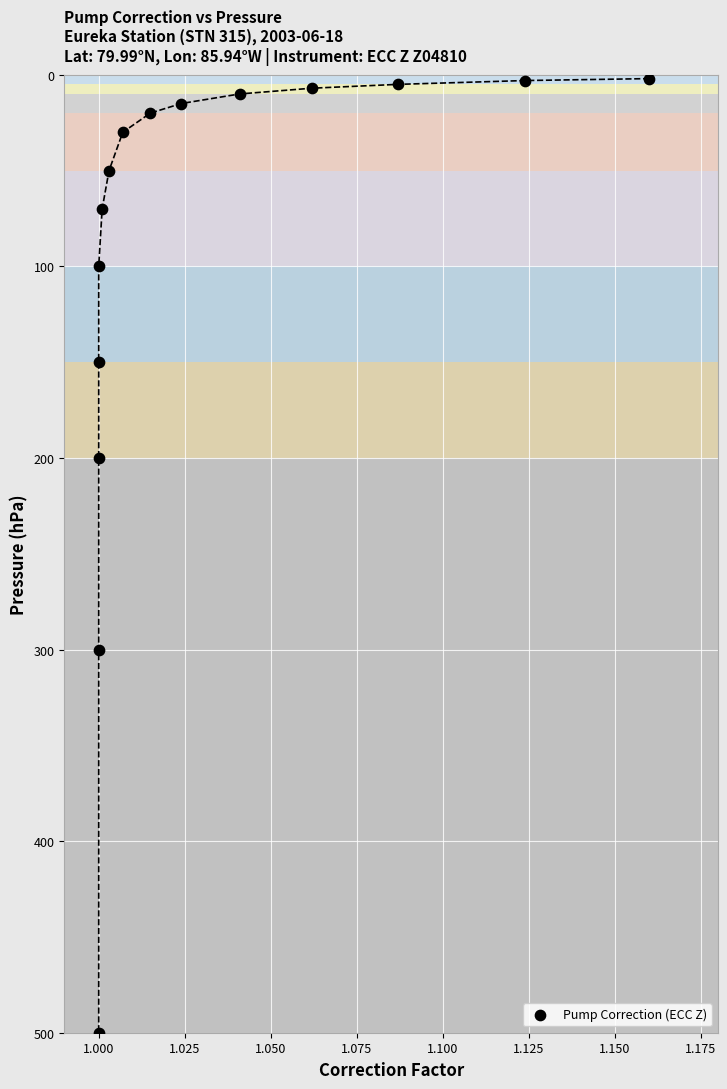

What is the range of Y values (max minus min)?

498